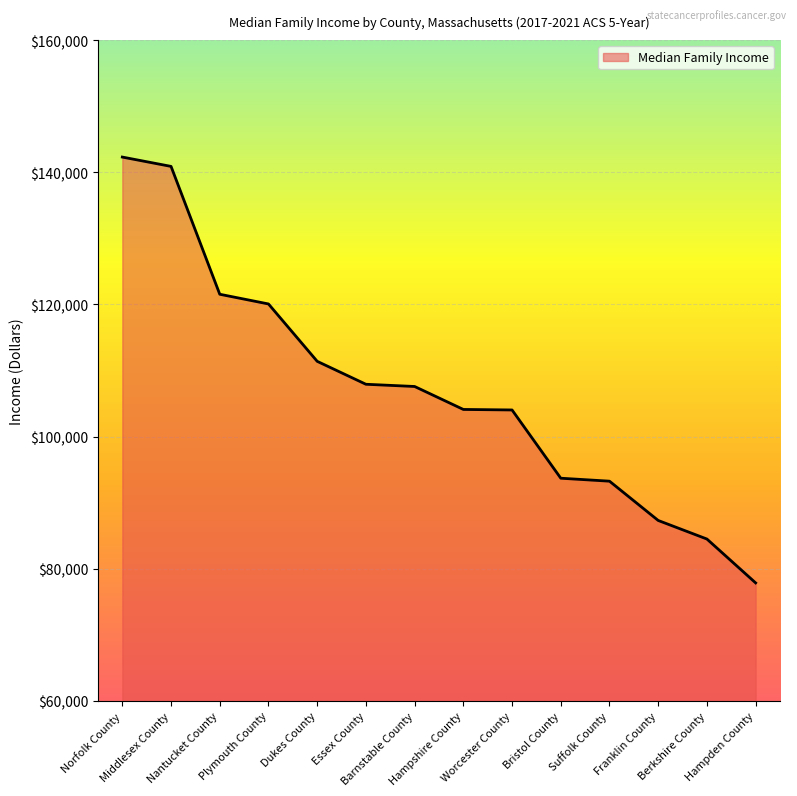

What position from the right is Franklin County?

3